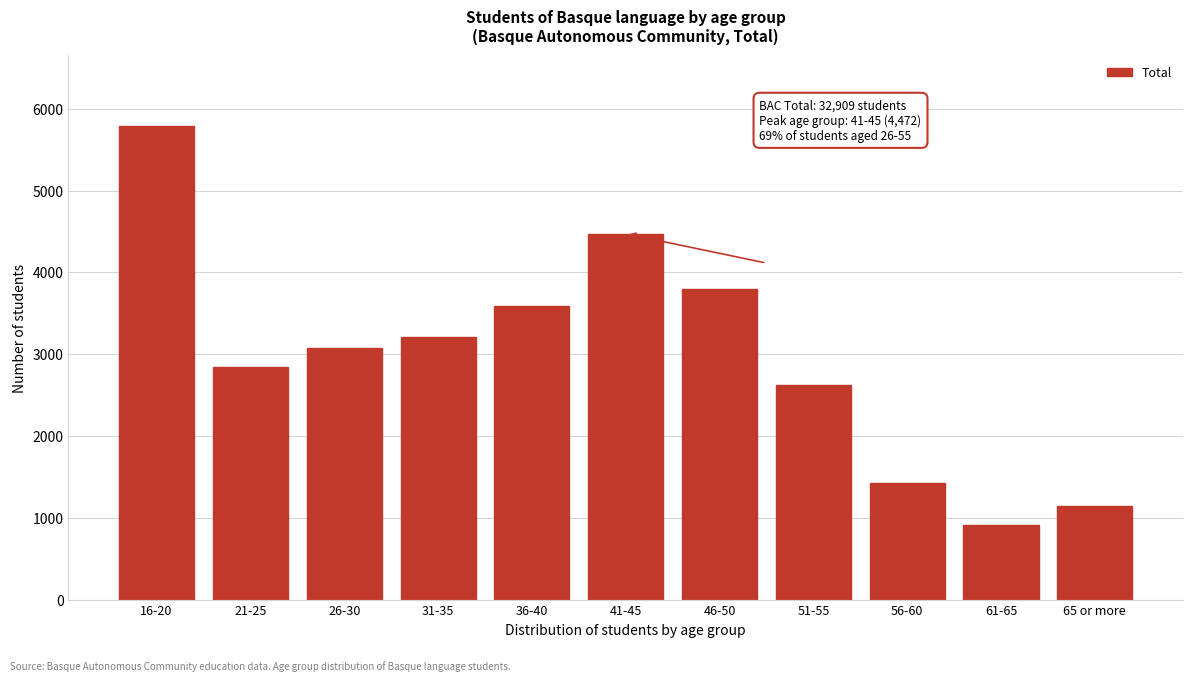

Reading left to right, what are all the values shown in this chart?

5786	2851	3077	3207	3592	4472	3796	2628	1432	914	1154